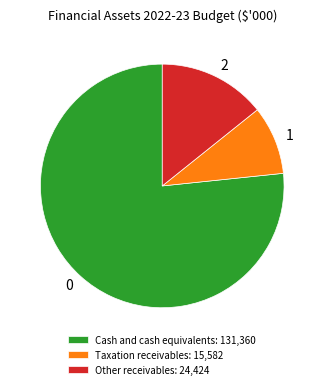

Is there a majority slice in this chart?

Yes